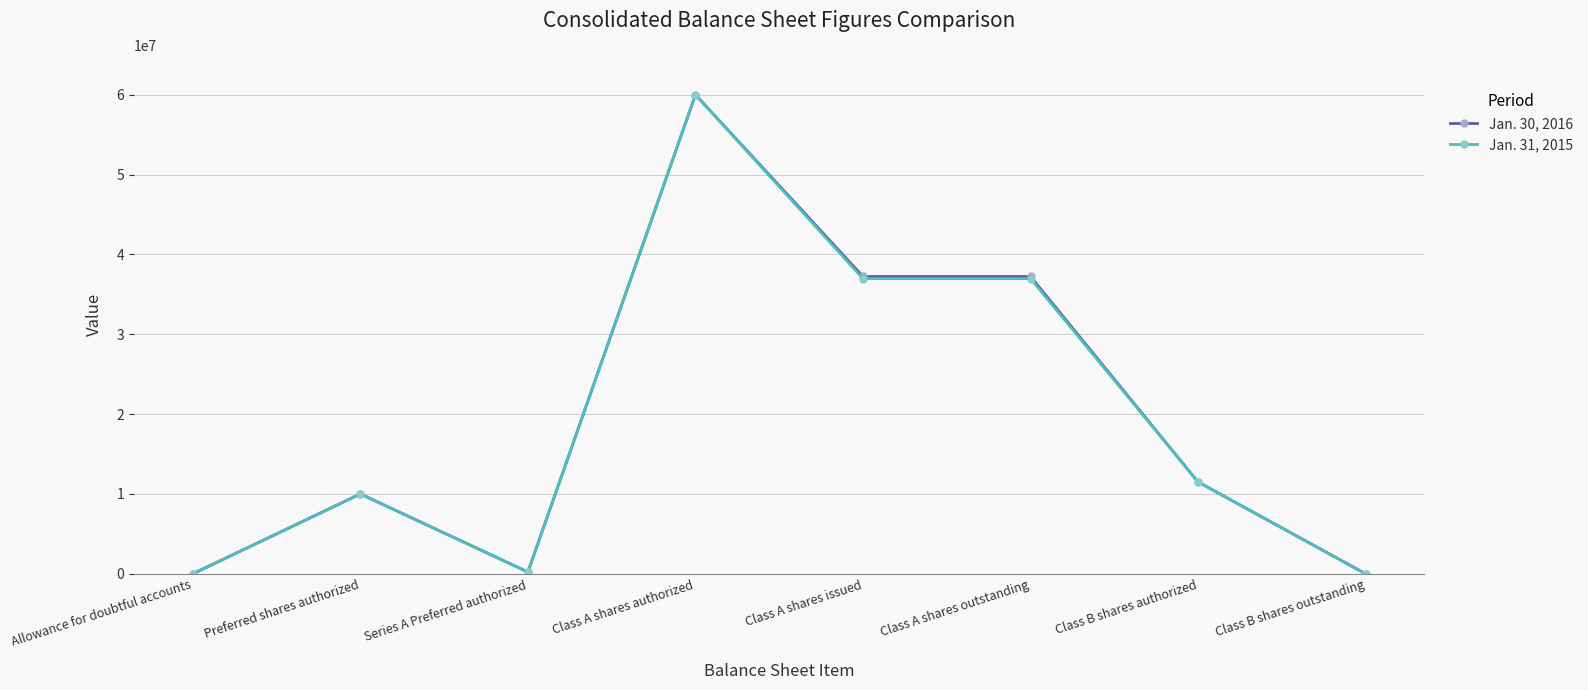

Rank the series at Series A Preferred authorized from lowest to highest value.

Jan. 30, 2016, Jan. 31, 2015